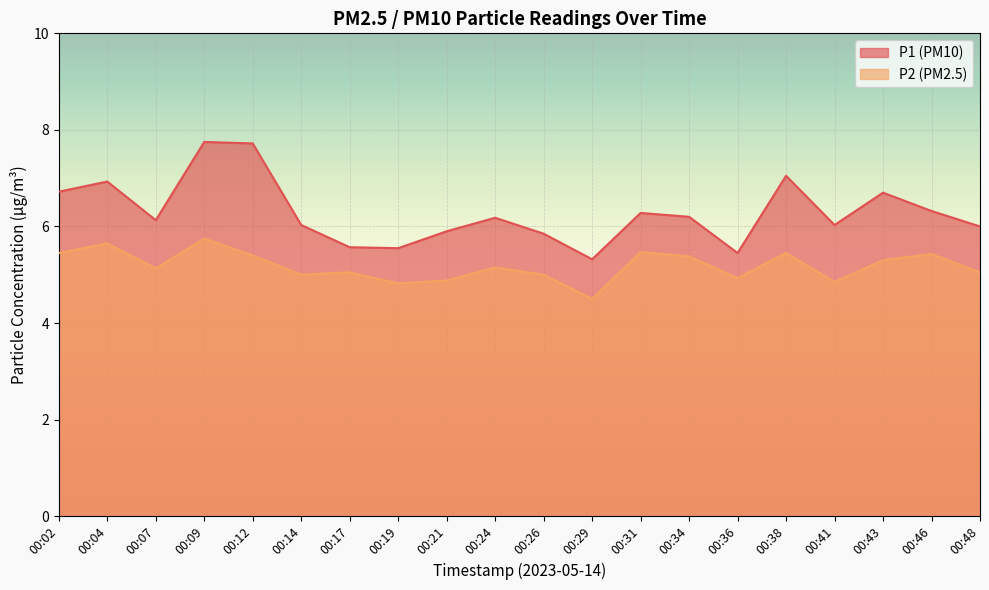

What is the sum of all P2 values?

103.6